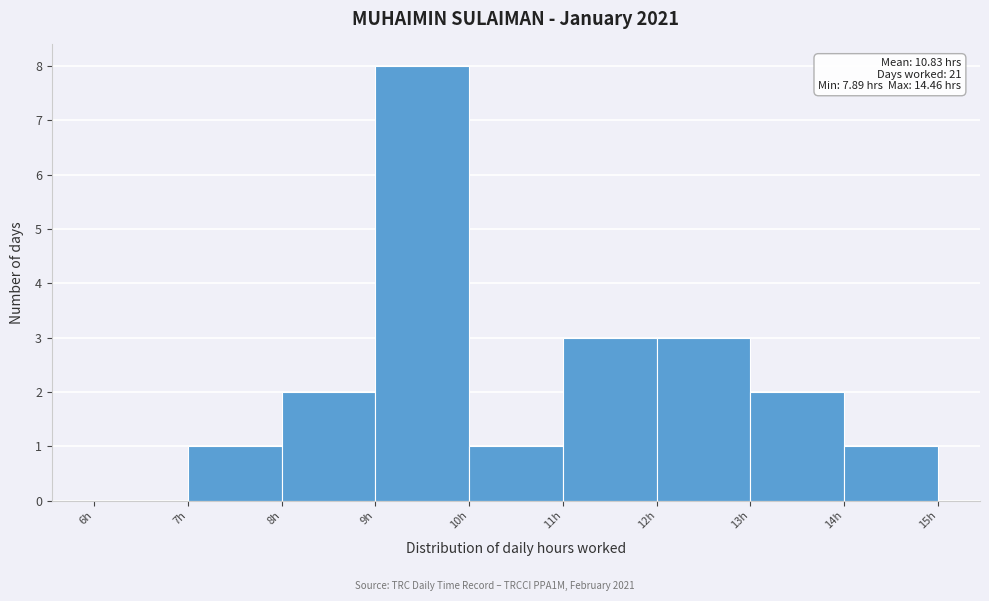

Over which range of the x-axis is the bar tallest?

9 to 10